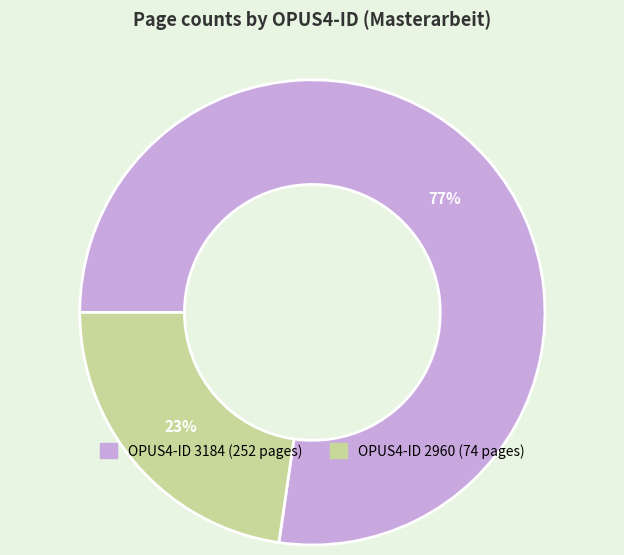

To the nearest percent, what is the average slice percentage?

50%